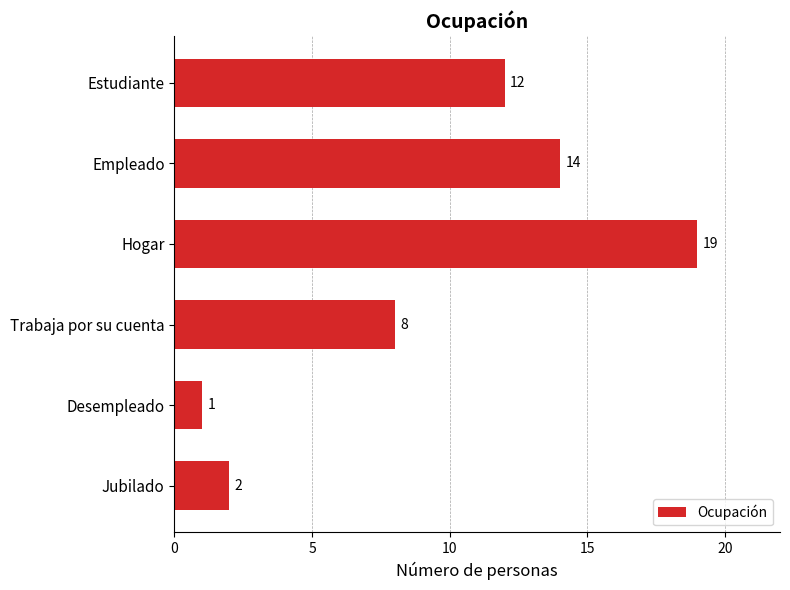

The chart shows a value of 0 at Desempleado. True or false?

False